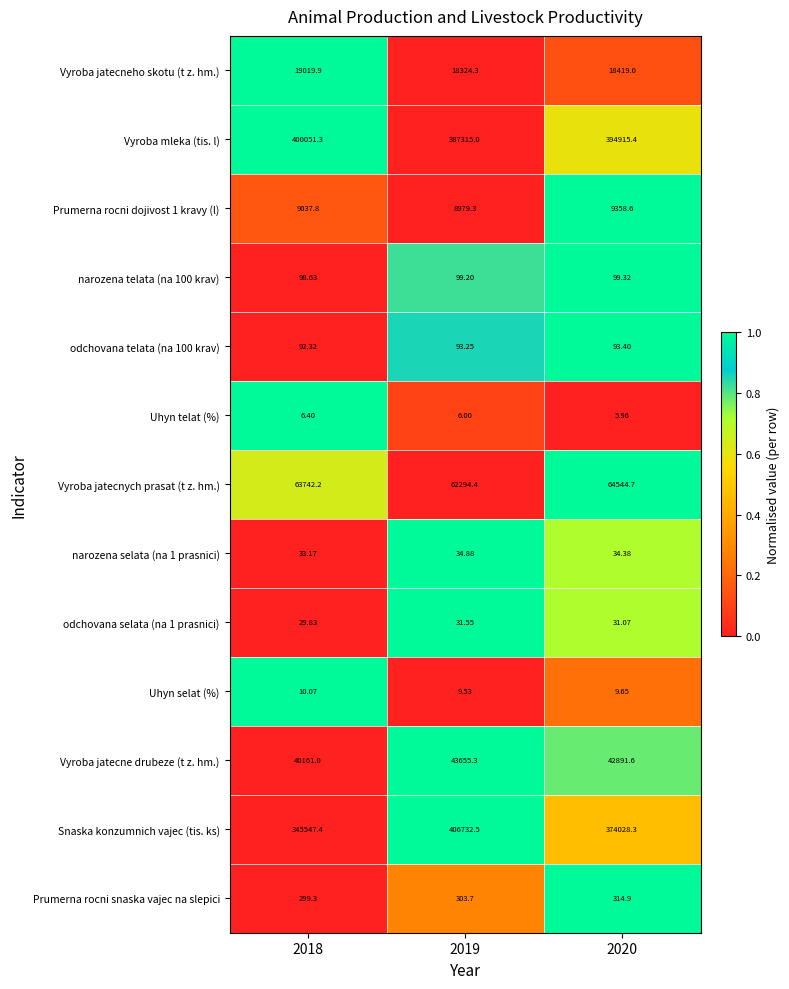

Which series has the widest spread of values?

Snaska konzumnich vajec (tis. ks)